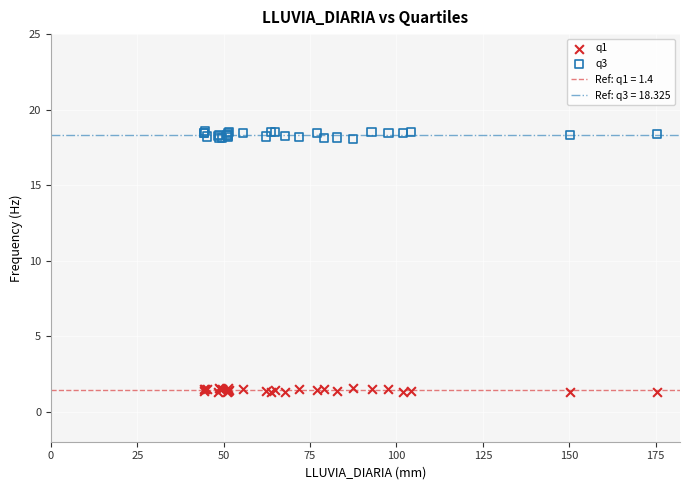

Which series contains the highest Y value?

q3